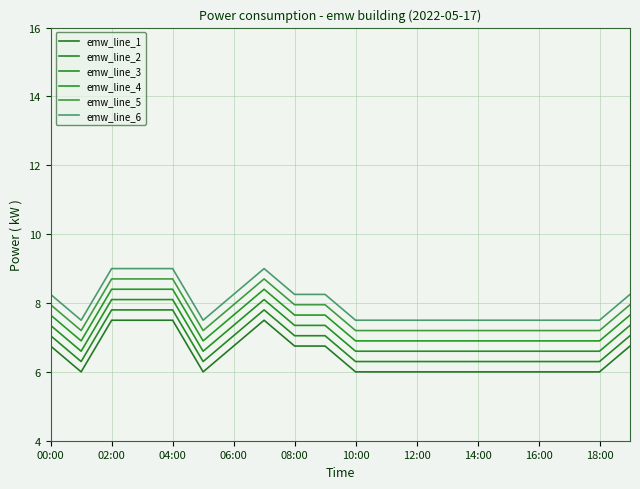

Count the emw_line_1 values in the range 6 to 7.

16